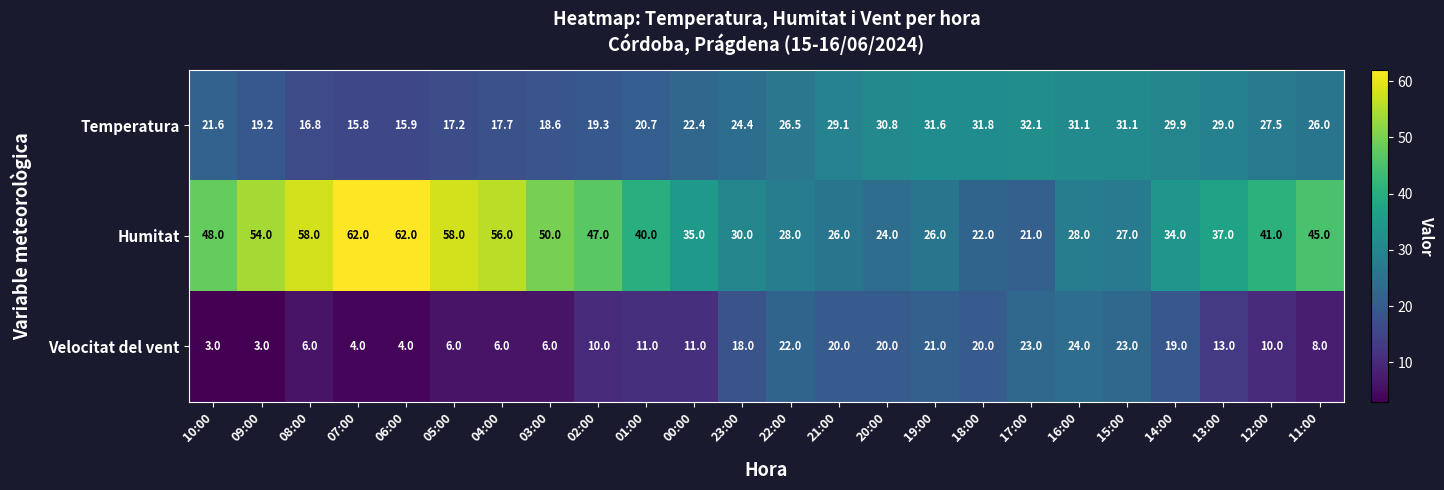

Which series changed the most between 06:00 and 18:00?

Humitat